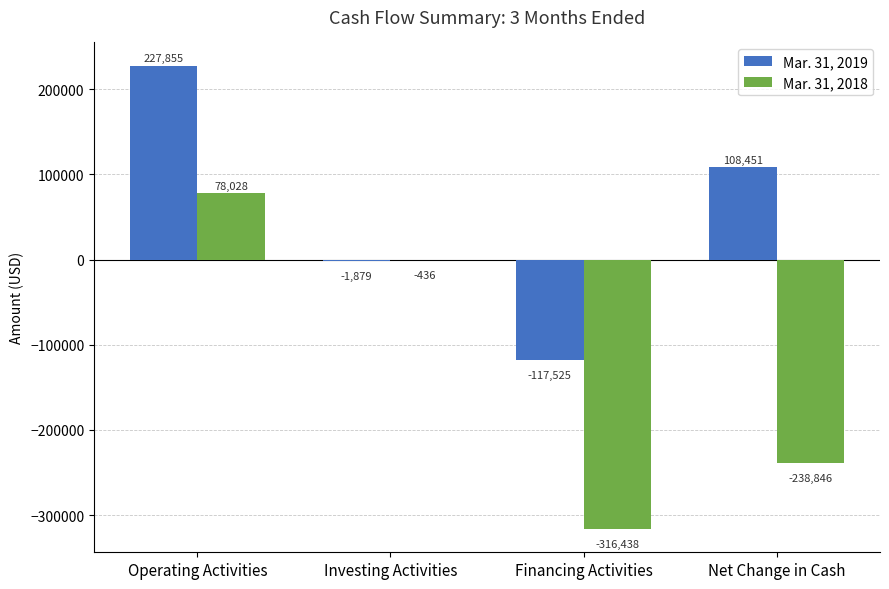

Which series changed the most between Investing Activities and Financing Activities?

Mar. 31, 2018